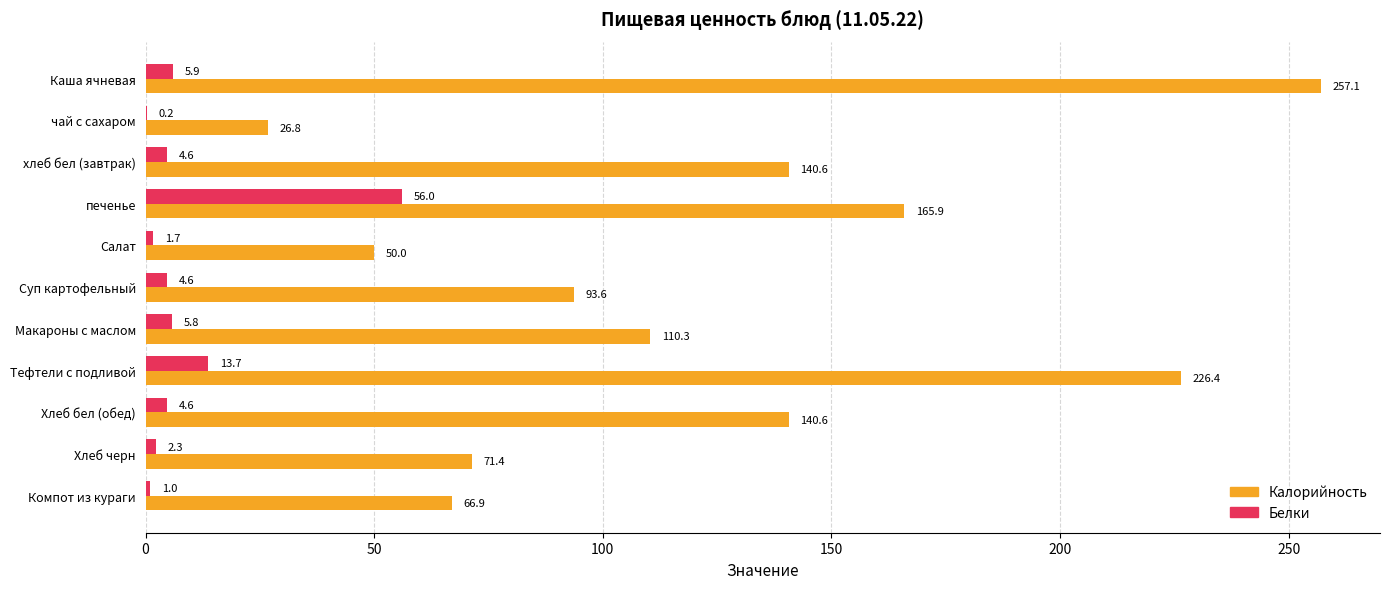

What are all the series names shown in the legend?

Калорийность, Белки